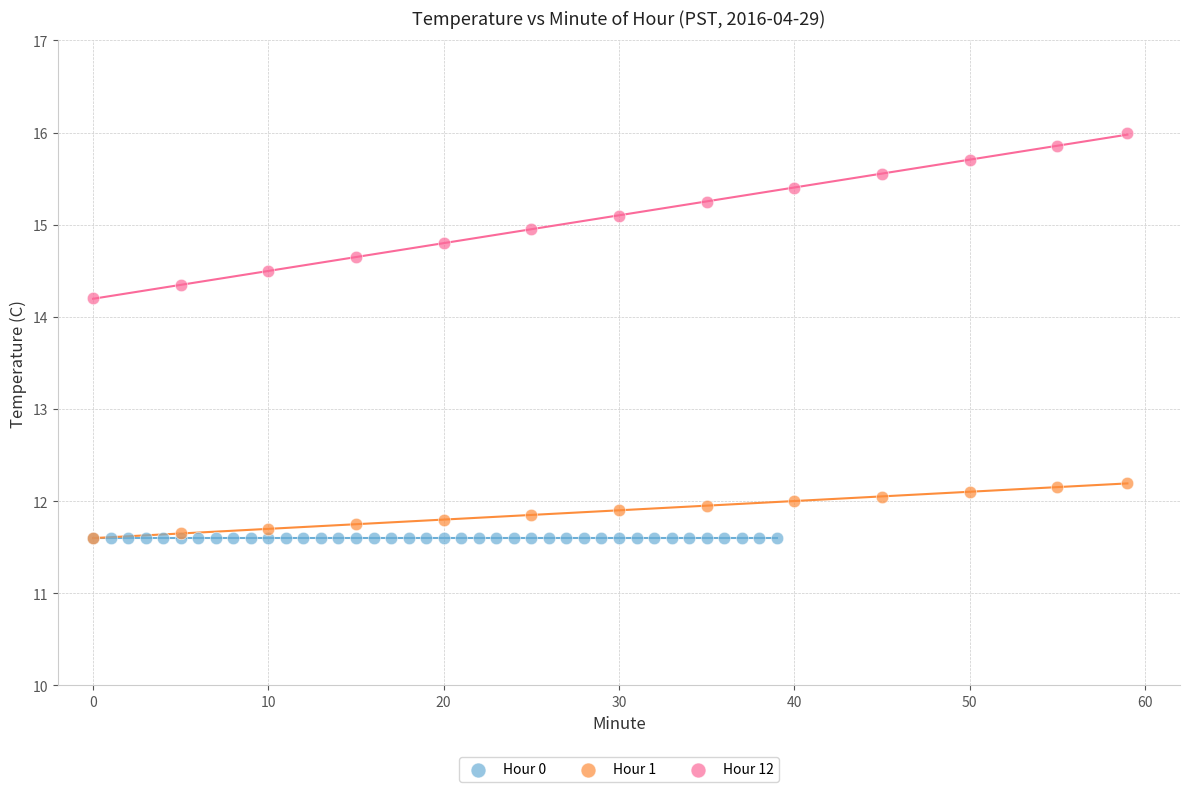

Which series contains the highest Y value?

Hour 12